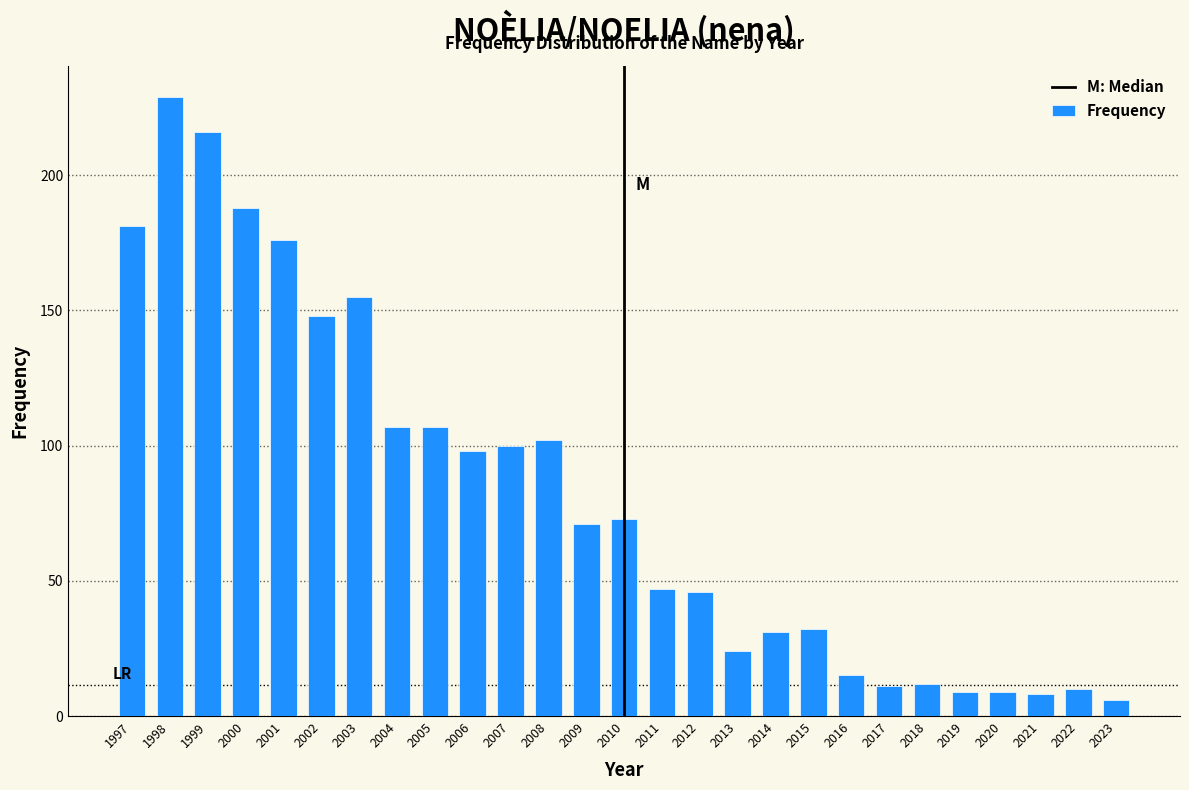

Reading left to right, transcribe all the data shown in this chart.

1997=181	1998=229	1999=216	2000=188	2001=176	2002=148	2003=155	2004=107	2005=107	2006=98	2007=100	2008=102	2009=71	2010=73	2011=47	2012=46	2013=24	2014=31	2015=32	2016=15	2017=11	2018=12	2019=9	2020=9	2021=8	2022=10	2023=6